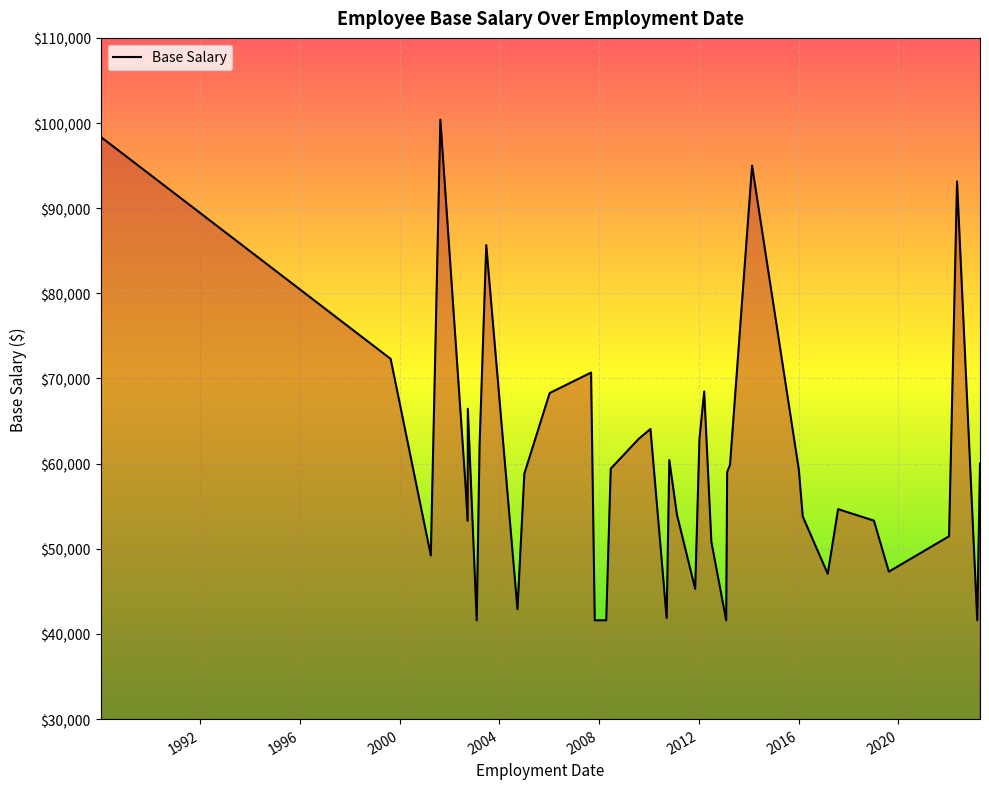

What is the greatest value displayed?

100397